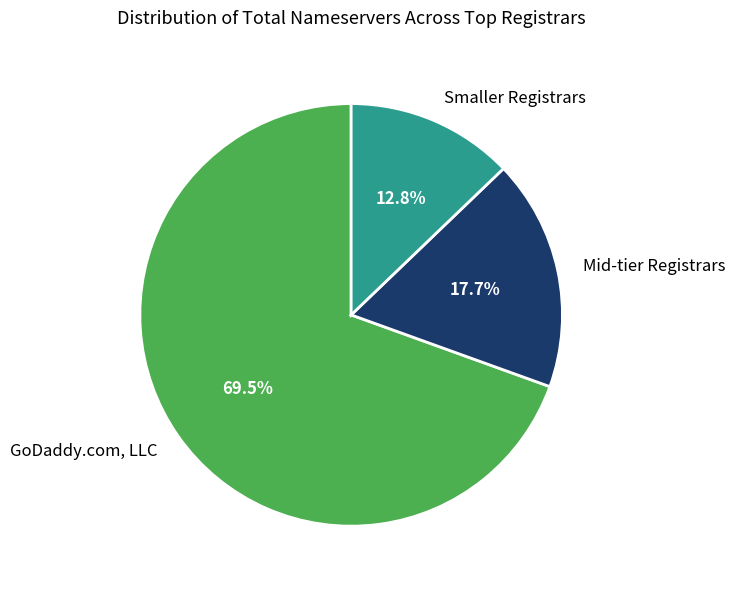

Does GoDaddy.com, LLC represent more than half of the total?

Yes